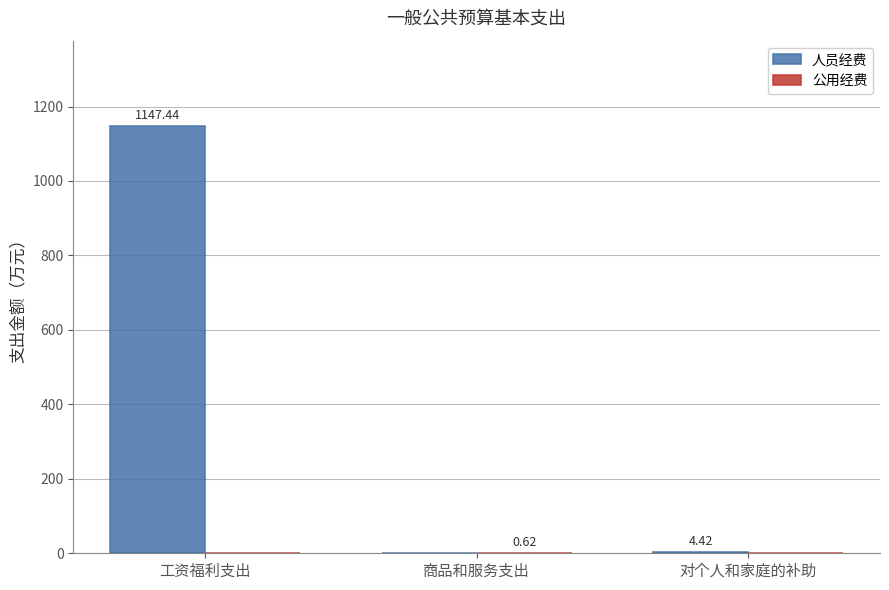

Between 商品和服务支出 and 对个人和家庭的补助, which series saw the biggest shift?

人员经费